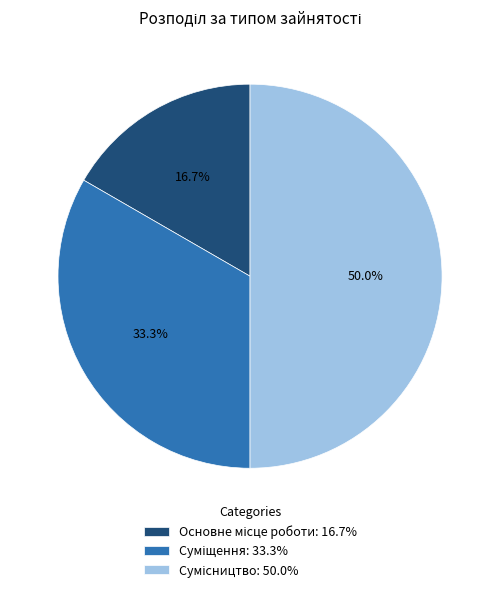

What percentage is the Сумісництво slice, to the nearest percent?

50%